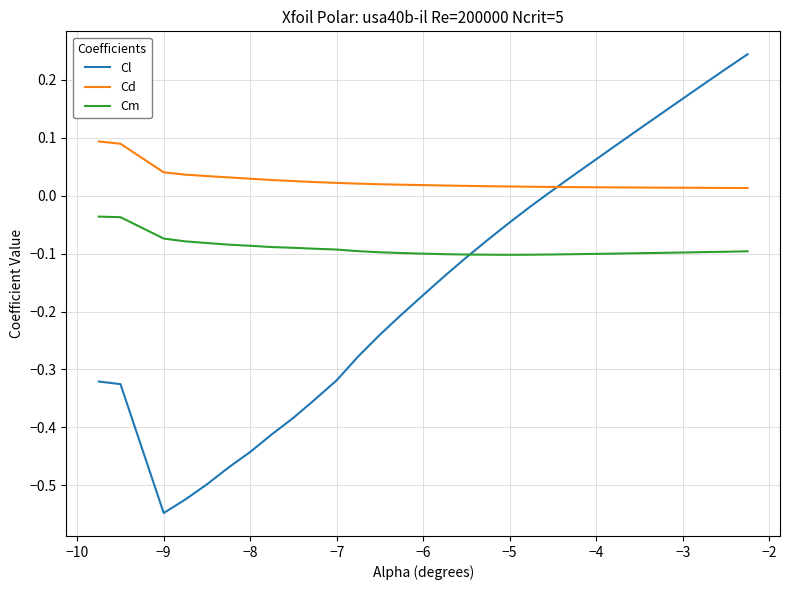

Which series has the largest total across all categories?

Cd